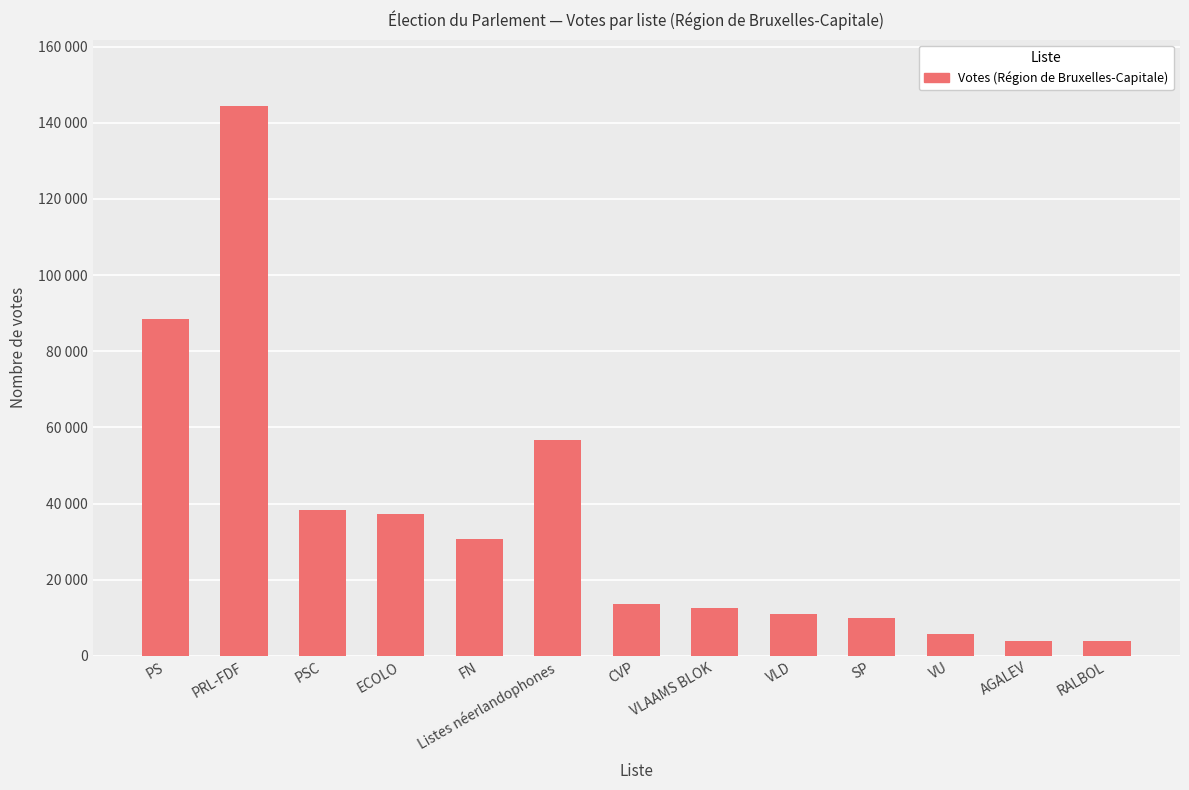

Count the number of data series in this chart.

1